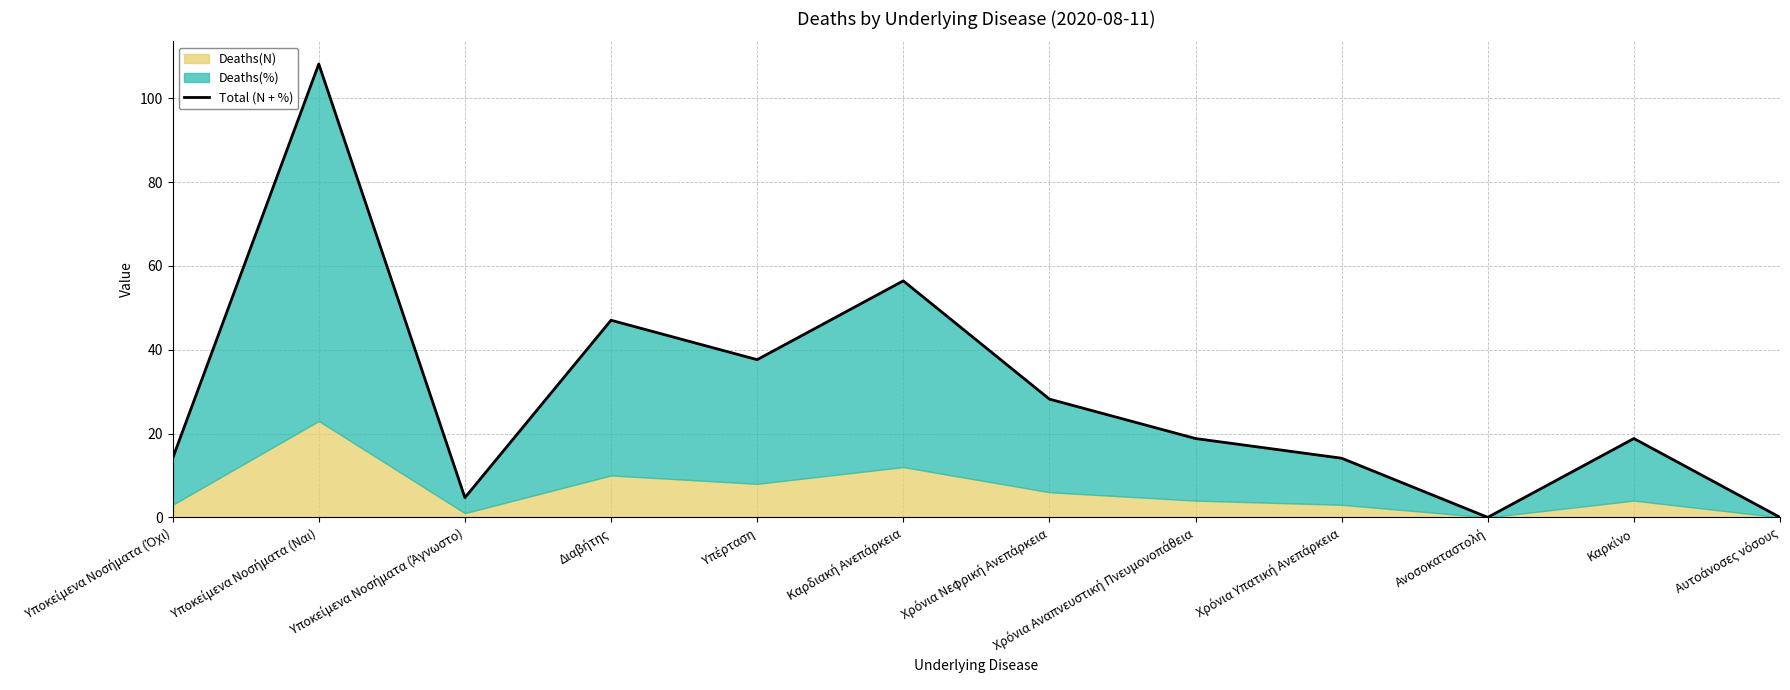

True or false: the data shows 0.0 at Ανοσοκαταστολή.

True